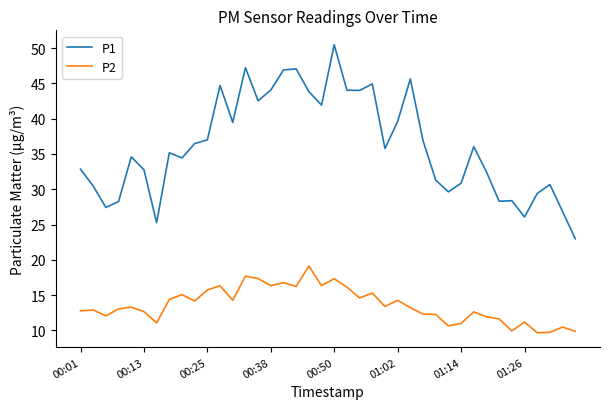

Which series has the largest total across all categories?

P1